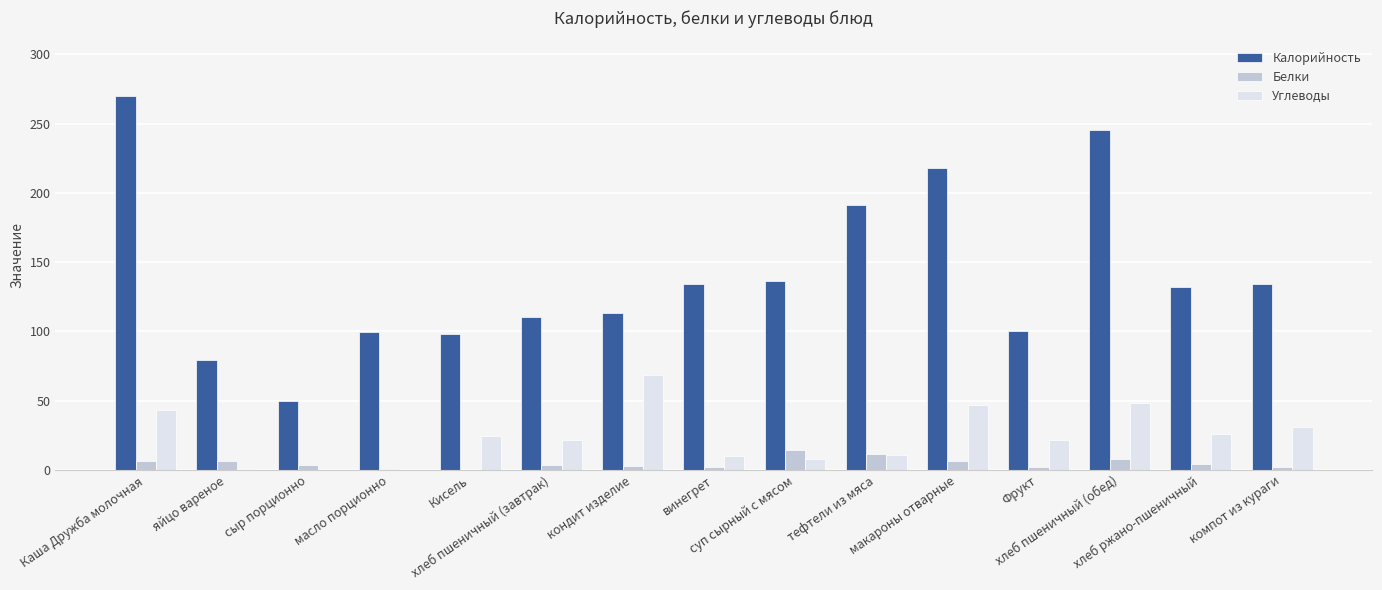

What is the maximum value for Белки?

14.5